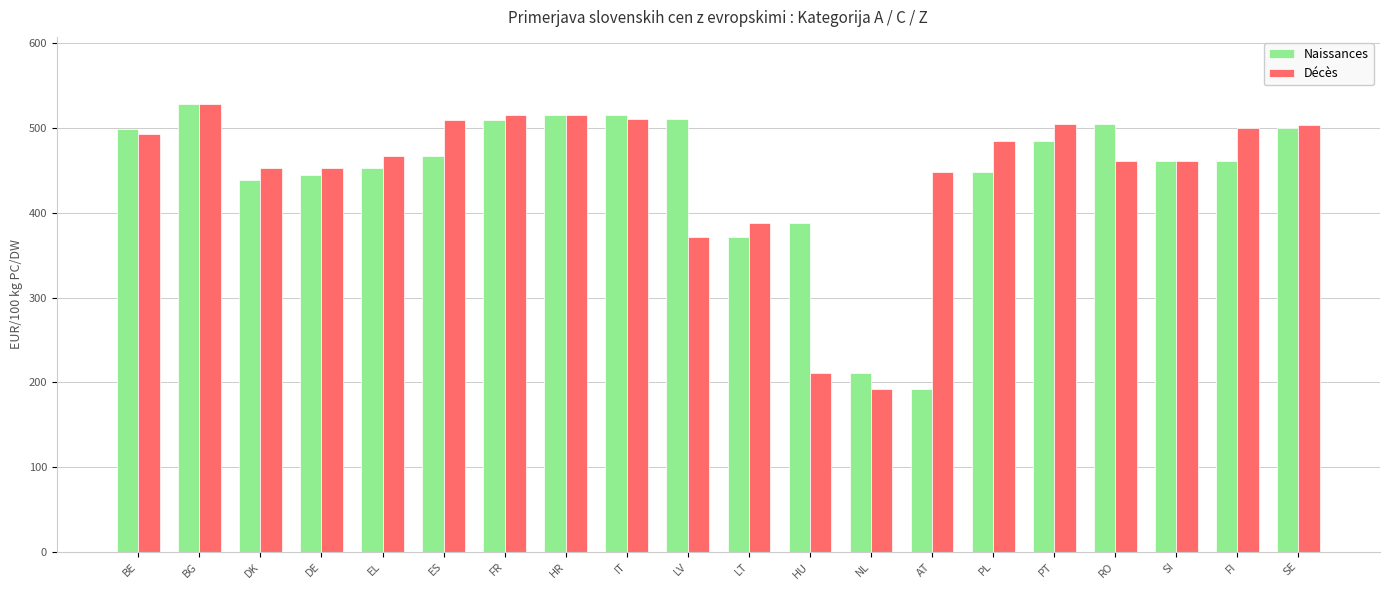

At how many categories does at least one series exceed 398?

17